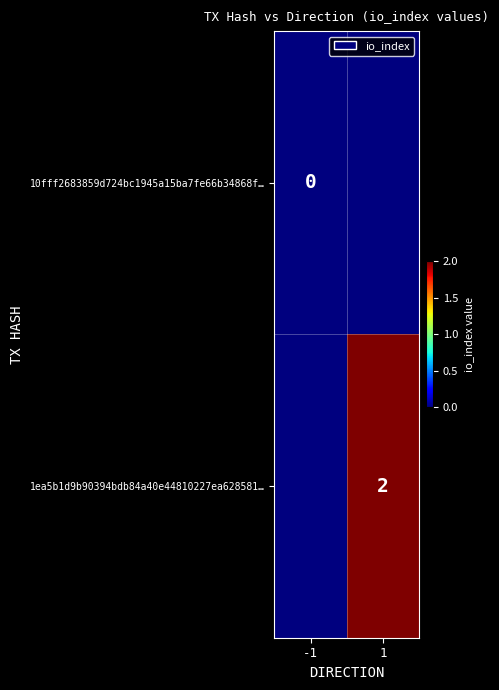

True or false: 1ea5b1d9b90394bdb84a40e44810227ea628581… has a value of 0 at 1.

False